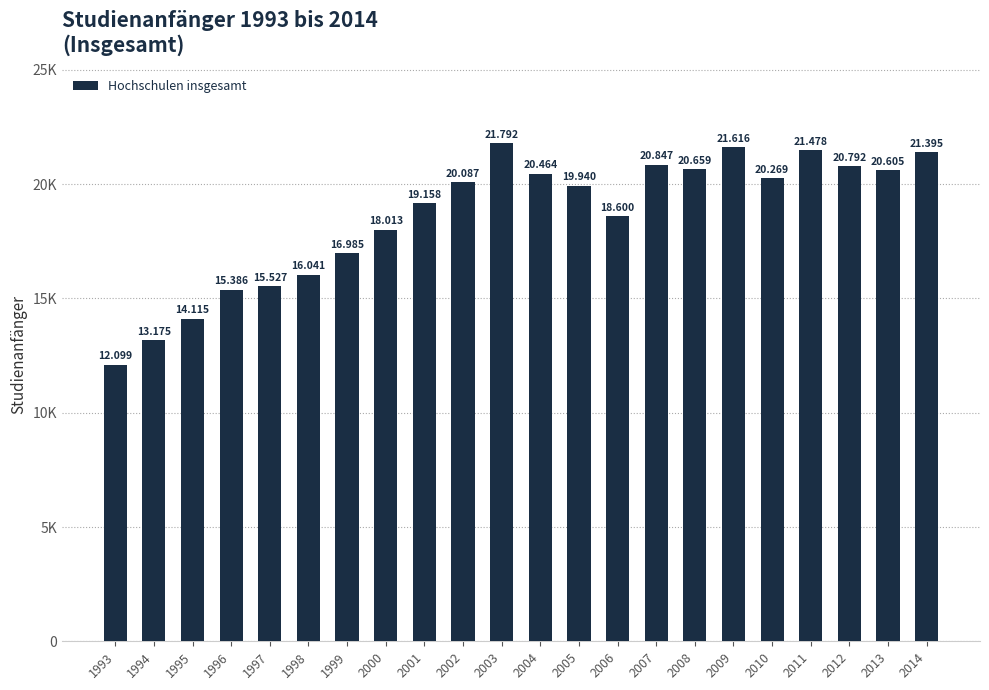

What is the difference between the second highest and minimum values?

9517